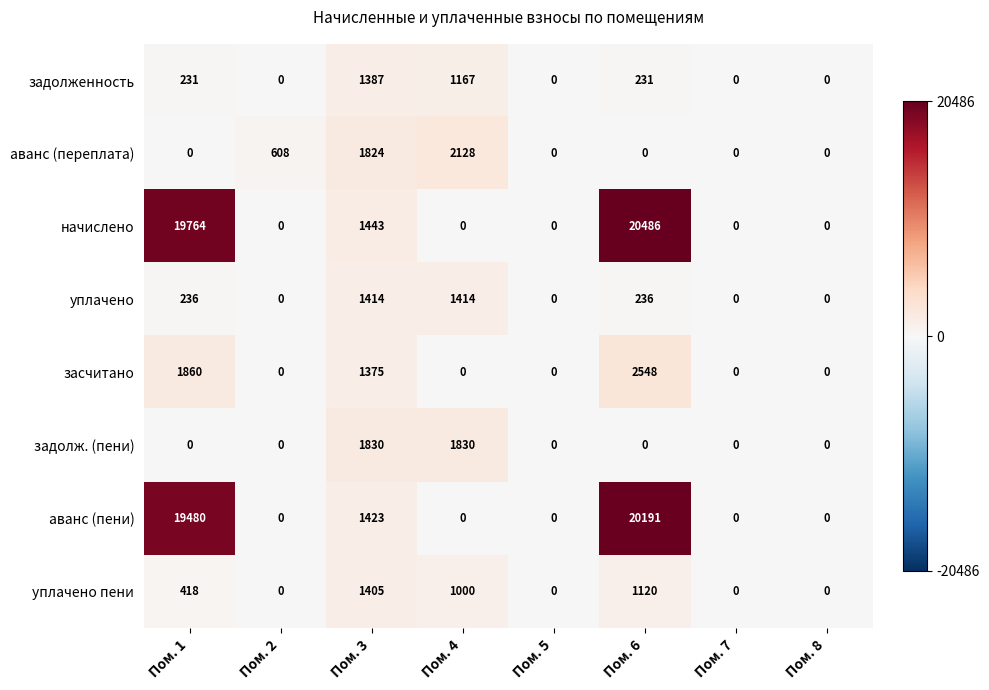

Rank the series by their maximum value, from lowest to highest.

задолженность, уплачено пени, уплачено, задолж. (пени), аванс (переплата), засчитано, аванс (пени), начислено